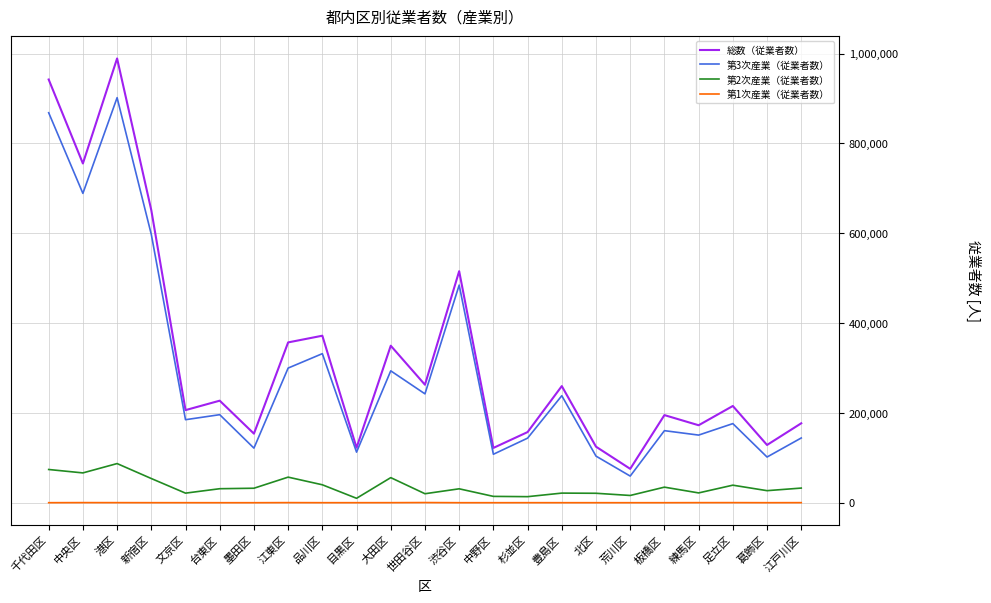

What are all the series names shown in the legend?

総数（従業者数）, 第3次産業（従業者数）, 第2次産業（従業者数）, 第1次産業（従業者数）